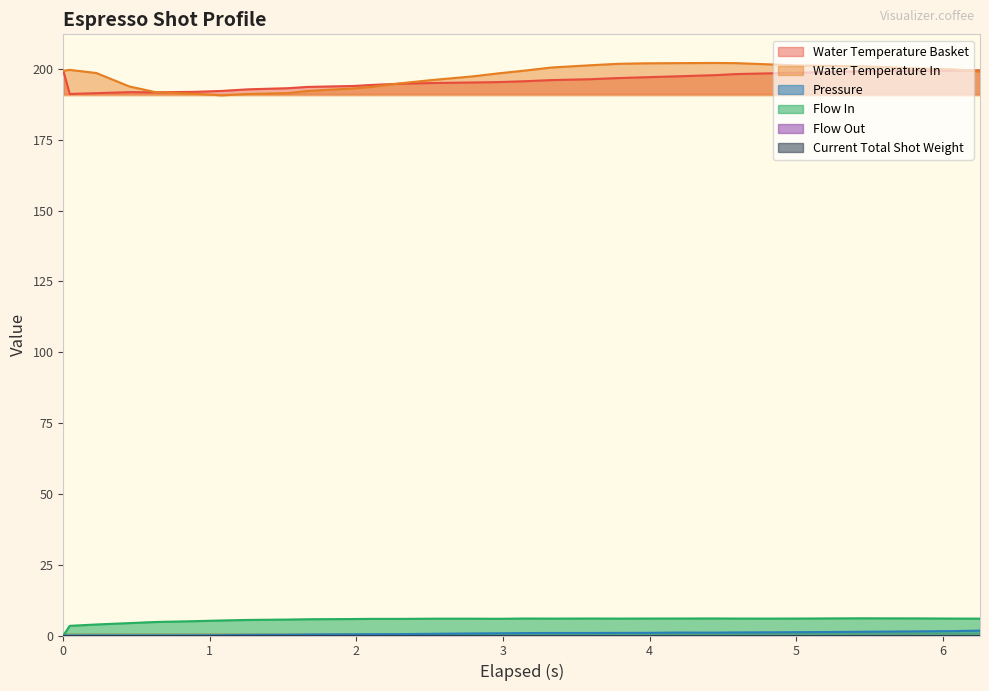

What is the sum of all flow_in values?

175.1